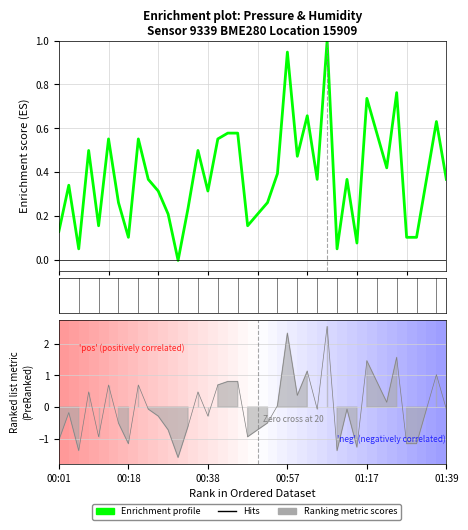

True or false: the data shows 1.6 at 27.

False